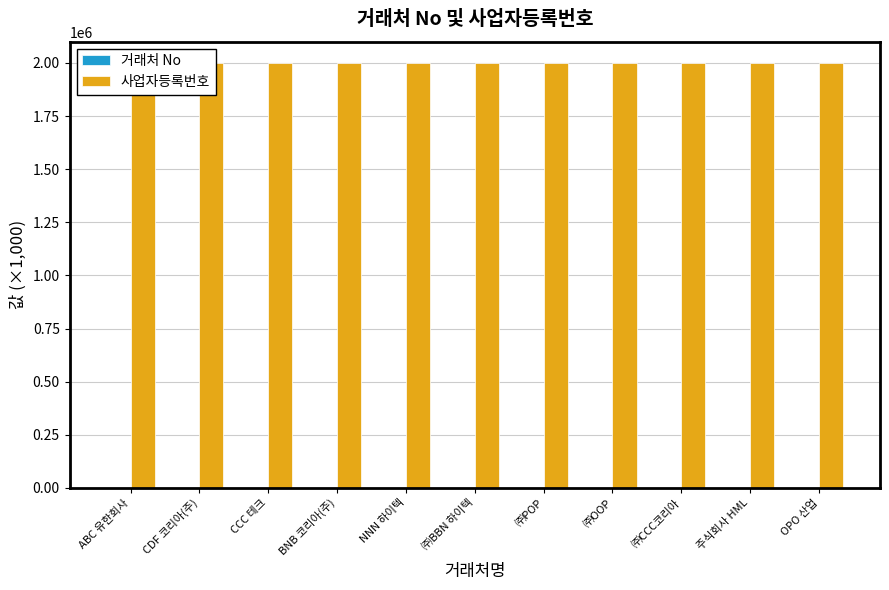

What position from the right is ㈜CCC코리아?

3